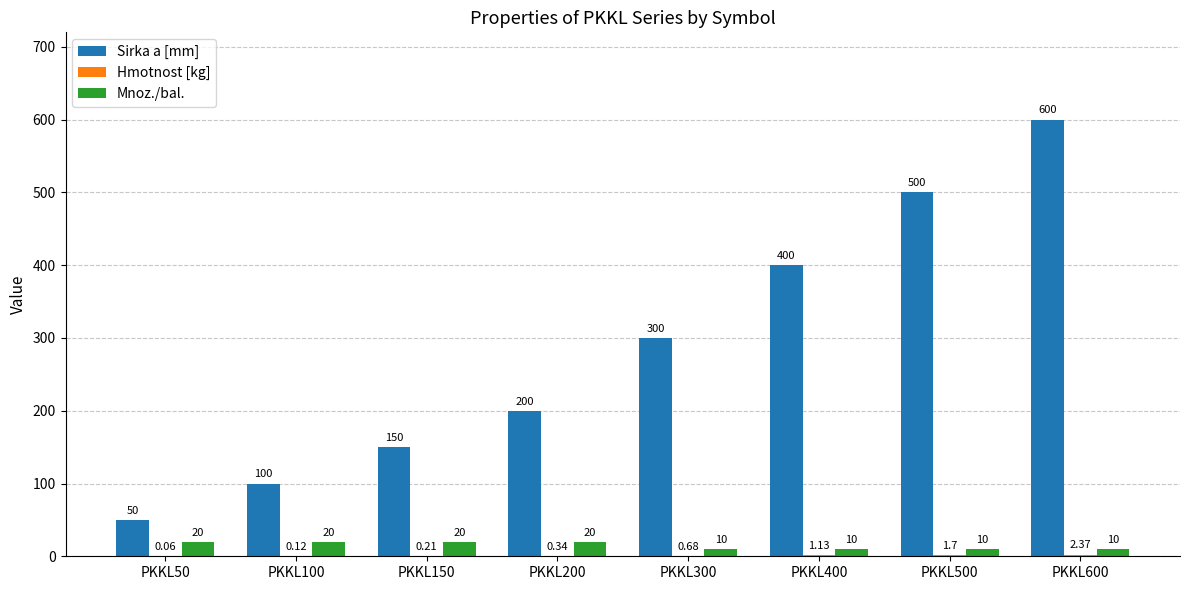

Does the chart contain stacked bars?

No